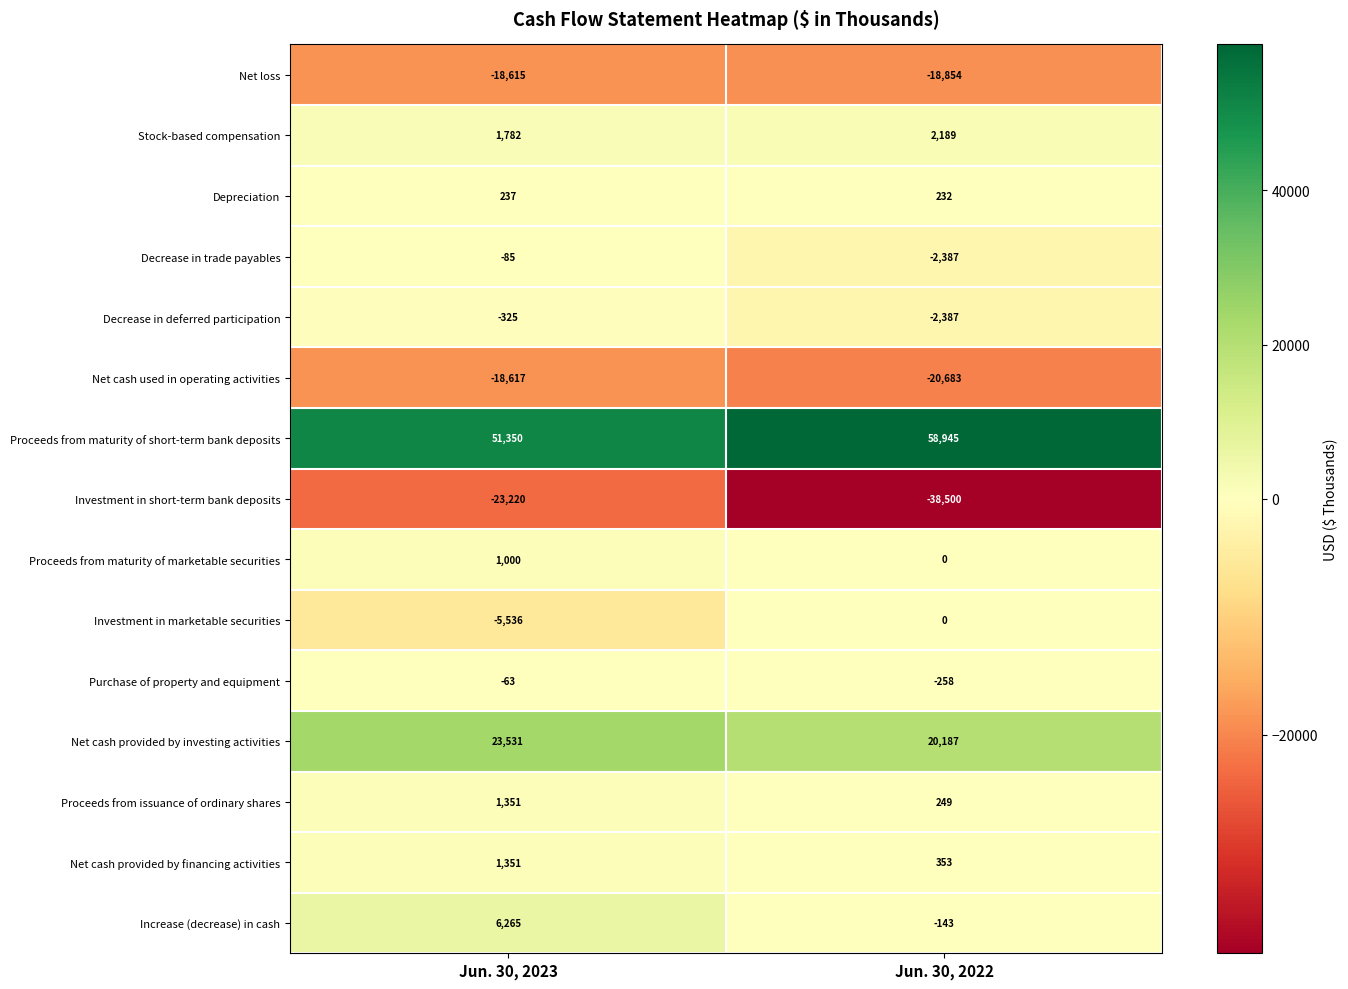

Which category has the lowest value across all series?

Jun. 30, 2022